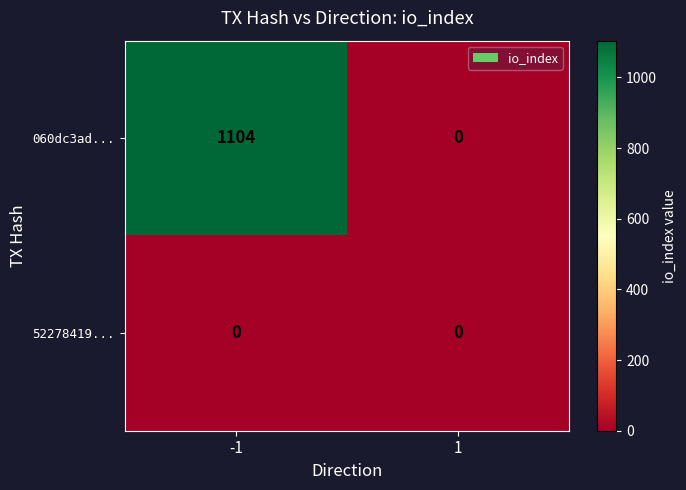

List the series in order of their overall mean, lowest first.

52278419..., 060dc3ad...